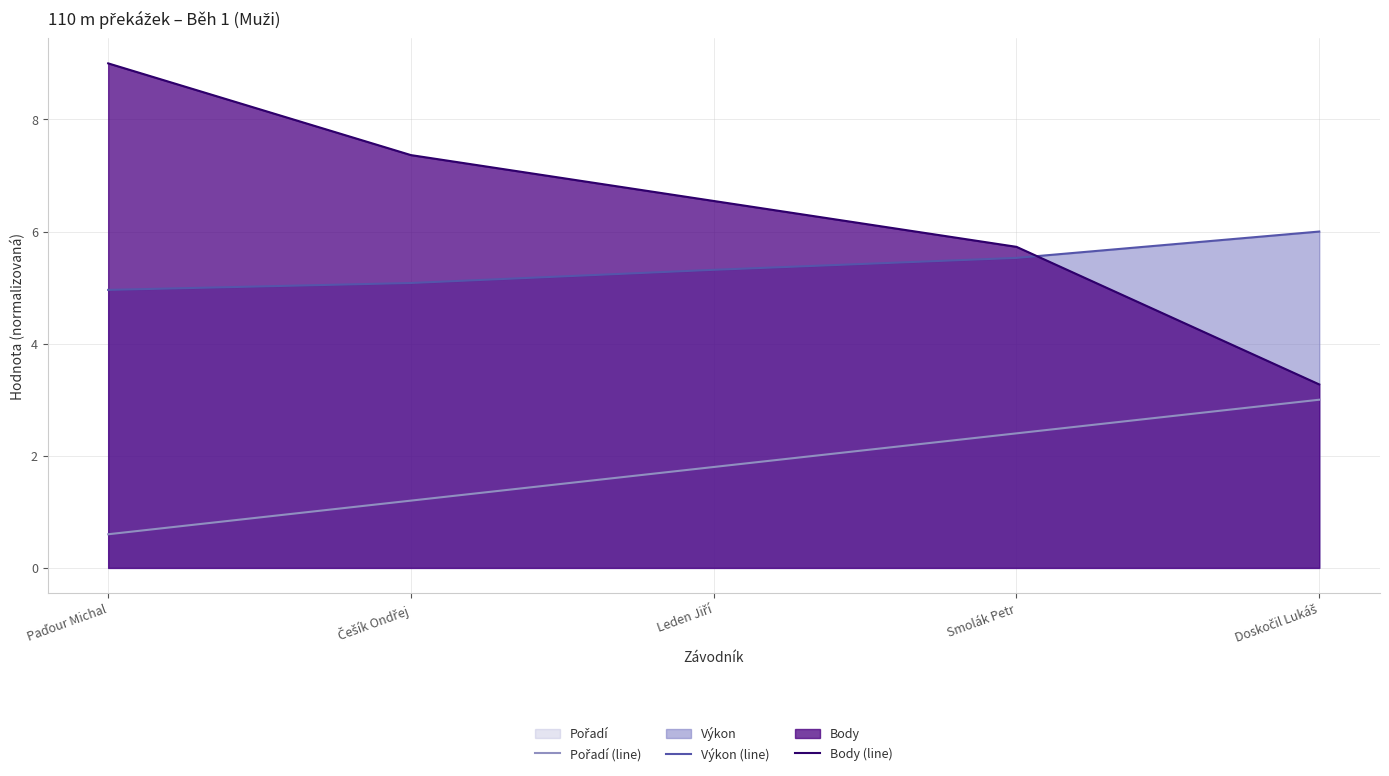

What is the minimum value for Výkon (line)?

5.0